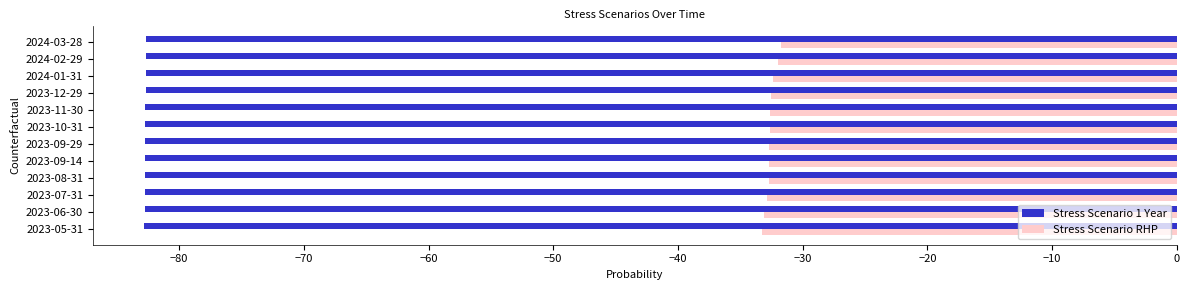

What is the difference between the maximum and second lowest values in the Stress Scenario RHP series?

1.4